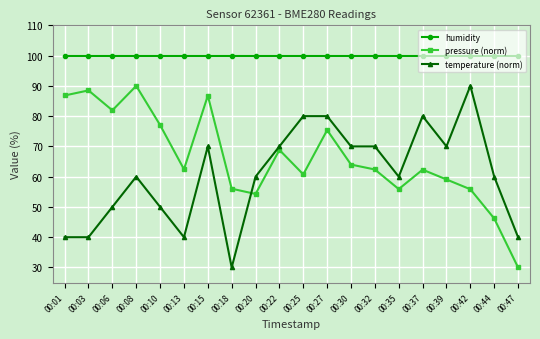

What is the average value of the humidity series?

100.0